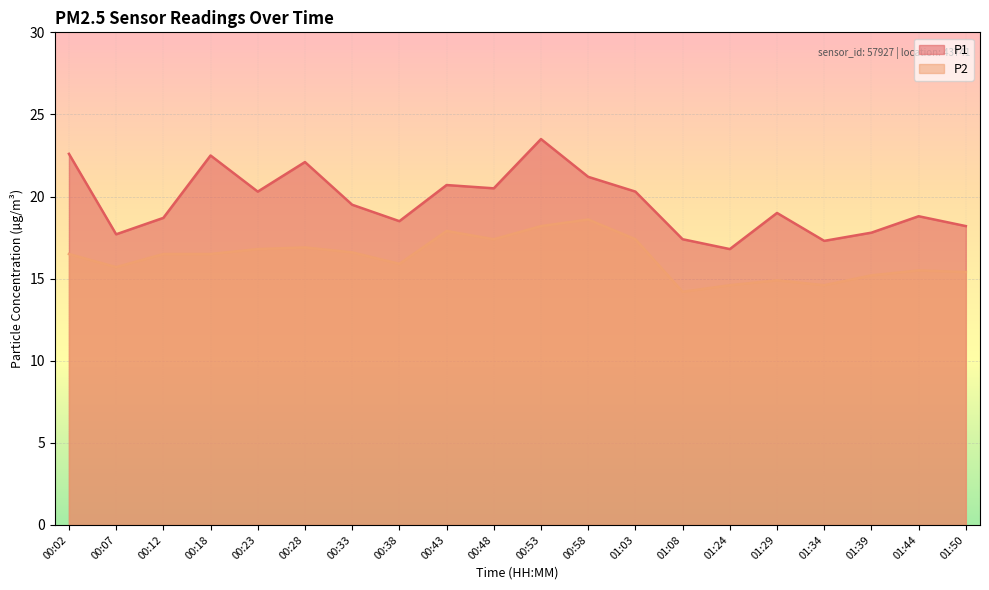

Read the P1 value at 00:38.

18.5